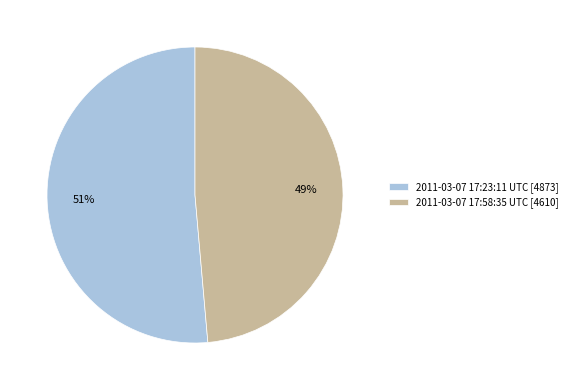

Which slice represents more than half of the pie?

2011-03-07 17:23:11 UTC